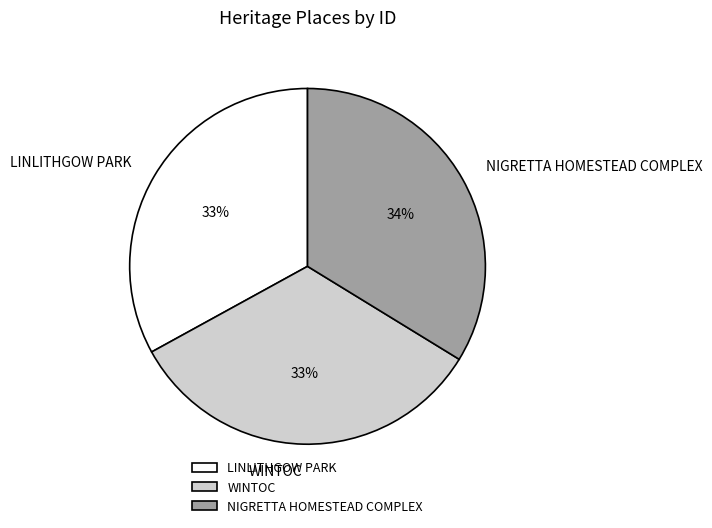

Which has a higher value, NIGRETTA HOMESTEAD COMPLEX or LINLITHGOW PARK?

NIGRETTA HOMESTEAD COMPLEX